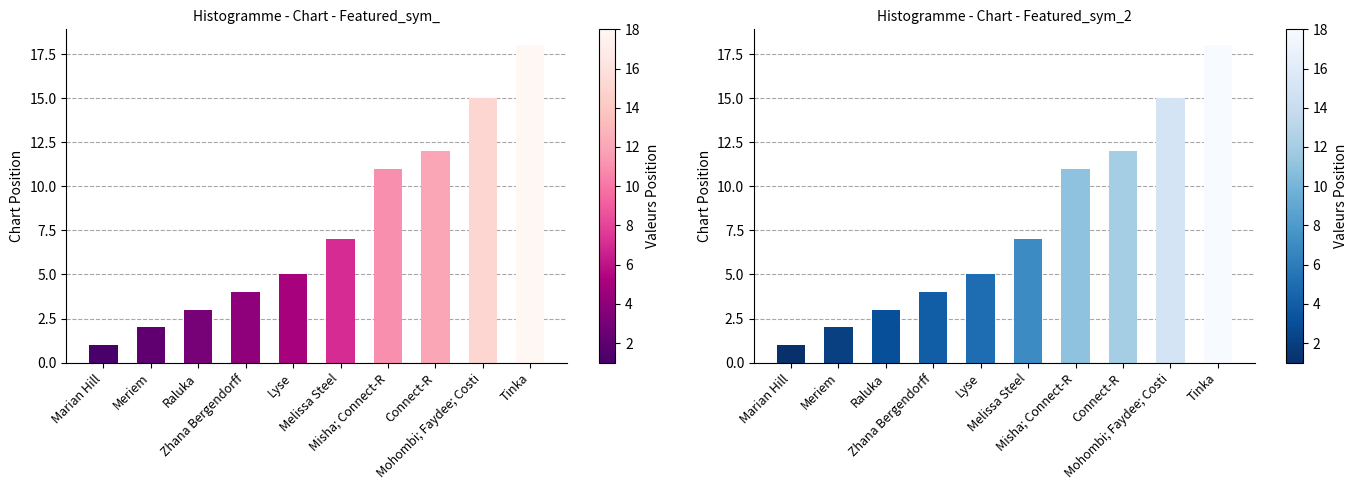

Where is the data nearest to the value 9?

Melissa Steel